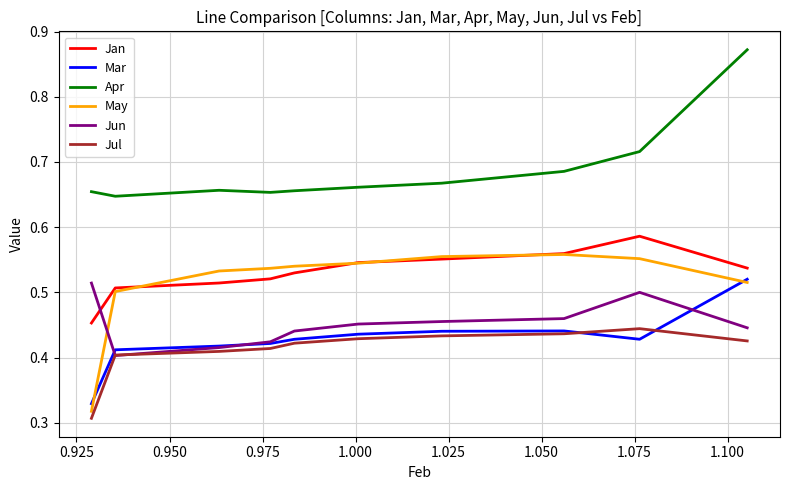

Which series has the largest total across all categories?

Apr